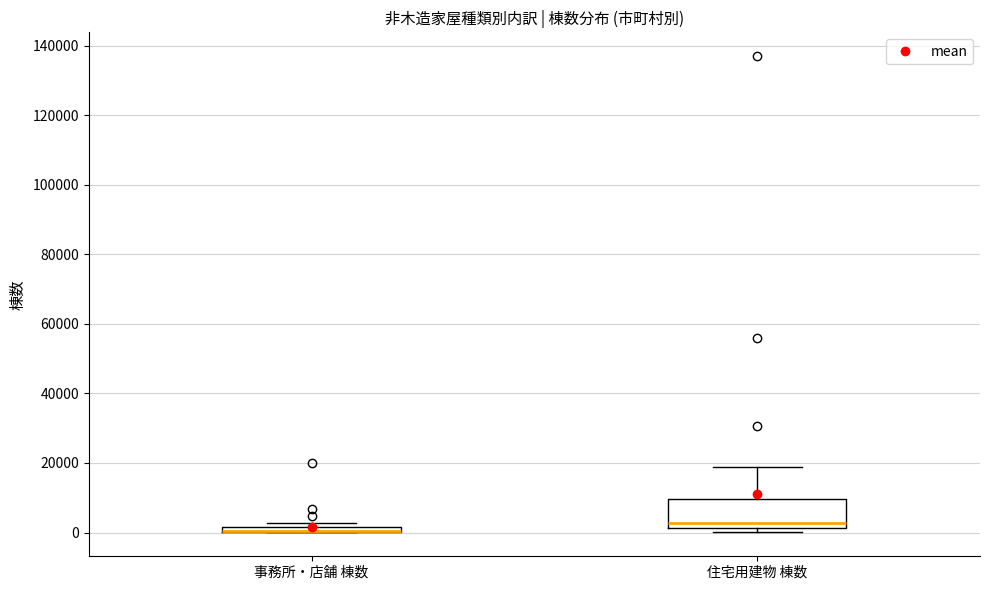

Where does the upper whisker of the box for 住宅用建物 棟数 end on the y-axis? The values are not printed on the chart, so give them approximately, as read against the axis.

18000